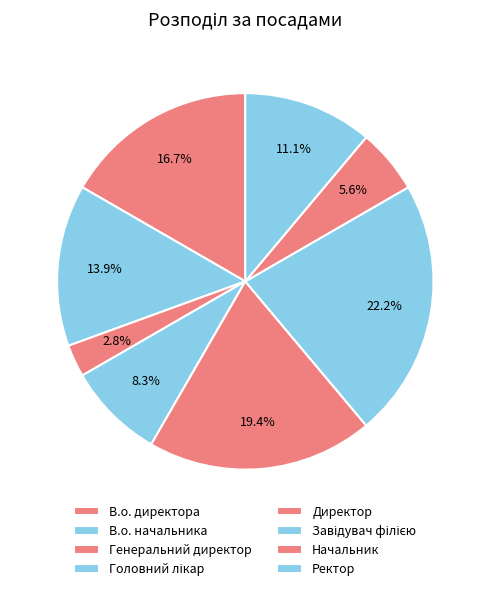

True or false: Завідувач філією accounts for 29% of the total.

False